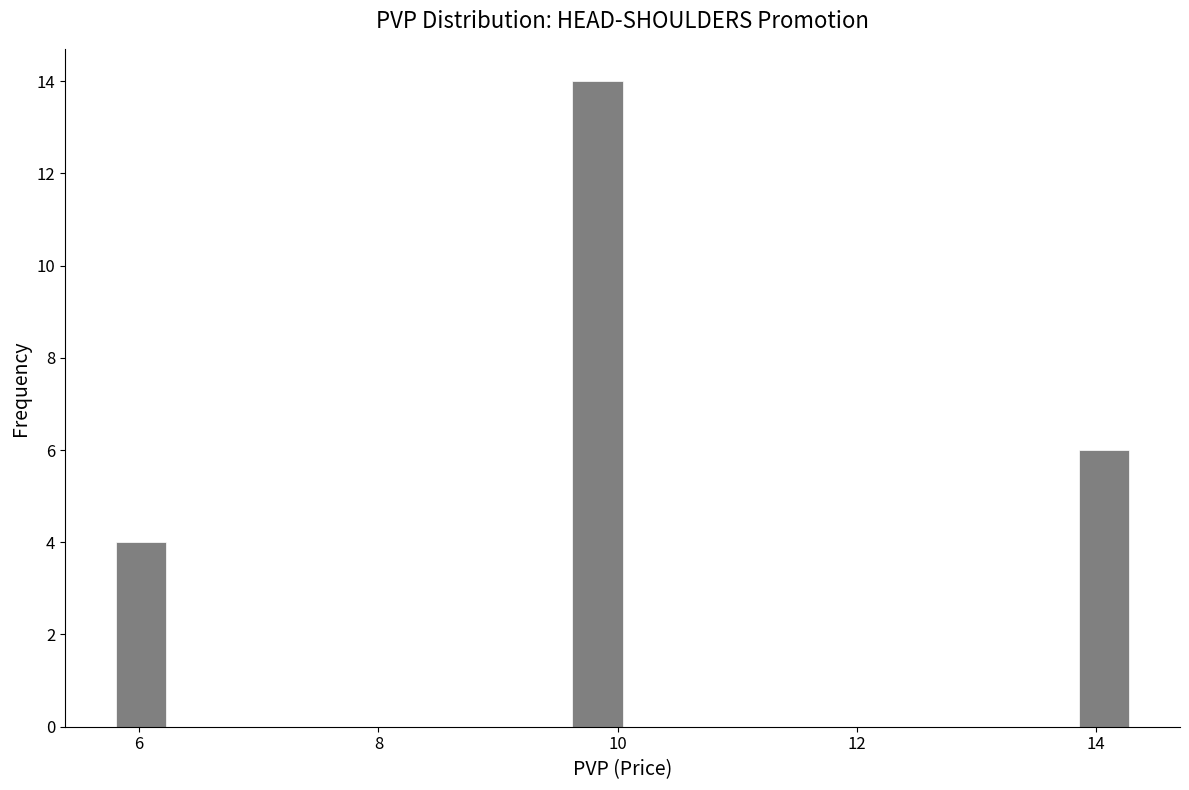

Read against the x-axis, roughly where is the centre of the tallest bar?

9.8